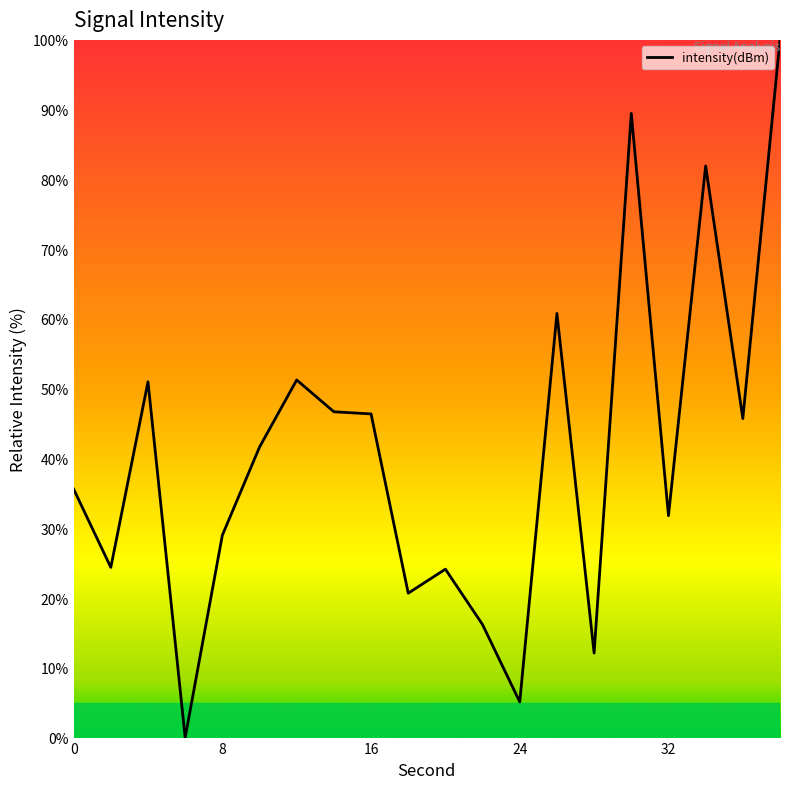

What is the greatest value displayed?

100.0